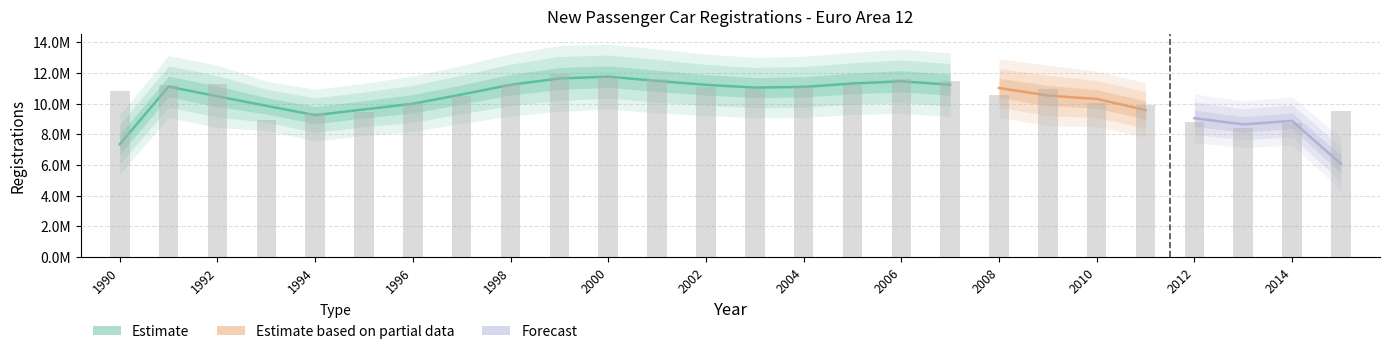

Reading left to right, extract all data points from this chart.

10825746	11215422	11275068	8913909	9374877	9442521	10037537	10476909	11246758	11942232	11710972	11608436	11107106	10938844	11077820	11235550	11609790	11498646	10580396	10958840	10023622	9912565	8805633	8411110	8718373	9486927